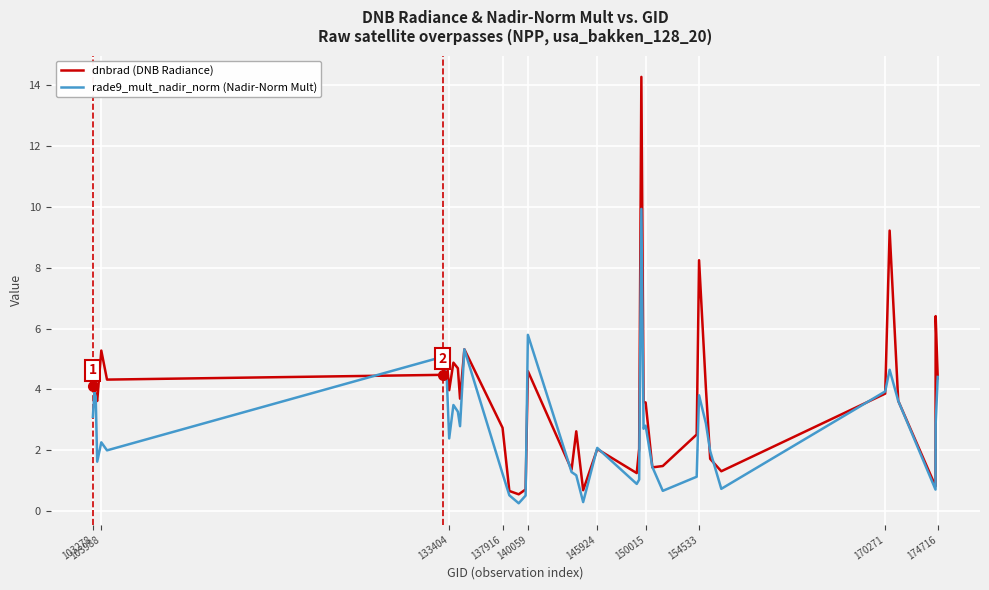

Rank the series by their average value, from highest to lowest.

dnbrad (DNB Radiance), rade9_mult_nadir_norm (Nadir-Norm Mult)